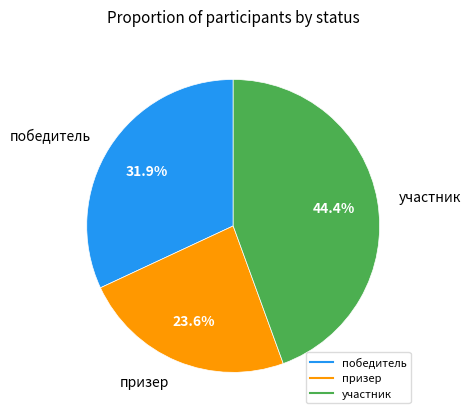

Which category has the biggest portion of the pie?

участник